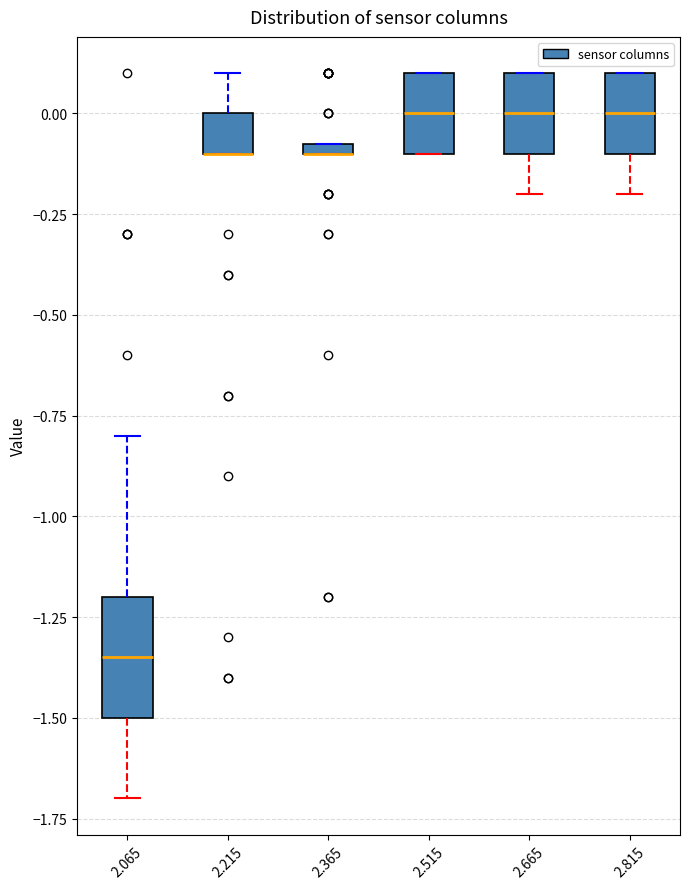

Which box is the tallest, from its lower edge to its upper edge?

2.065